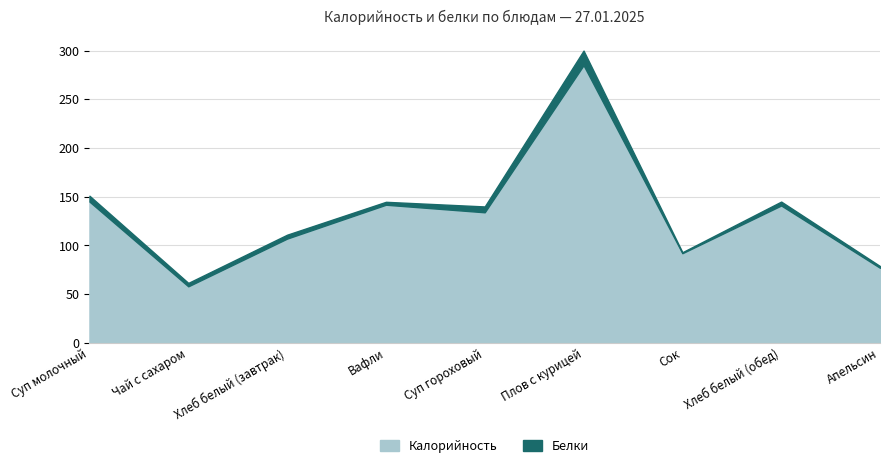

What position from the right is Чай с сахаром?

8